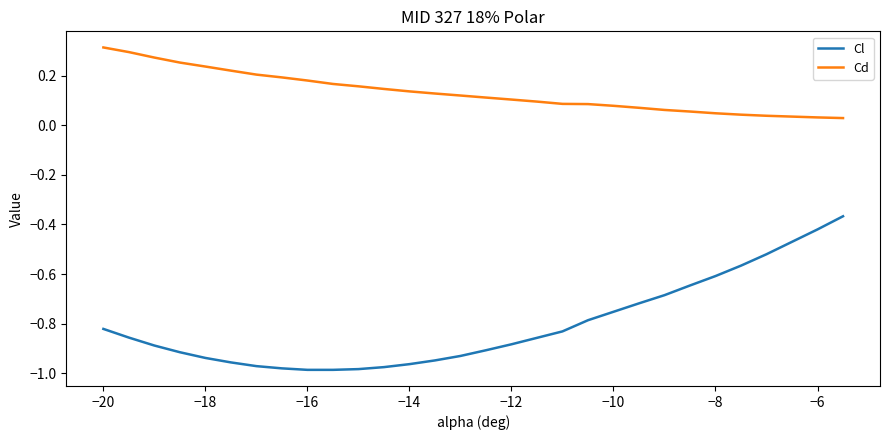

Which series has the largest total across all categories?

Cd